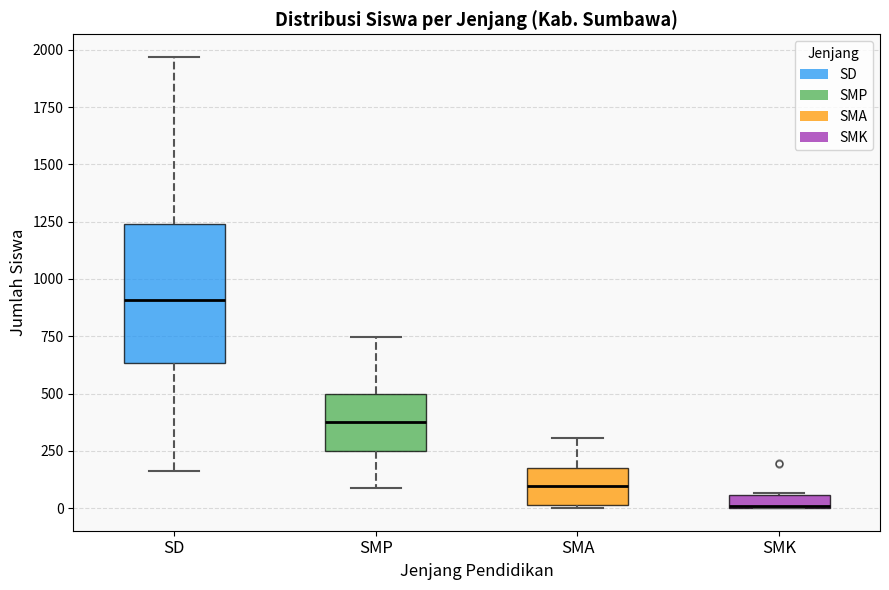

Where does the median line of the box for SMA sit on the y-axis? The values are not printed on the chart, so give them approximately, as read against the axis.

100